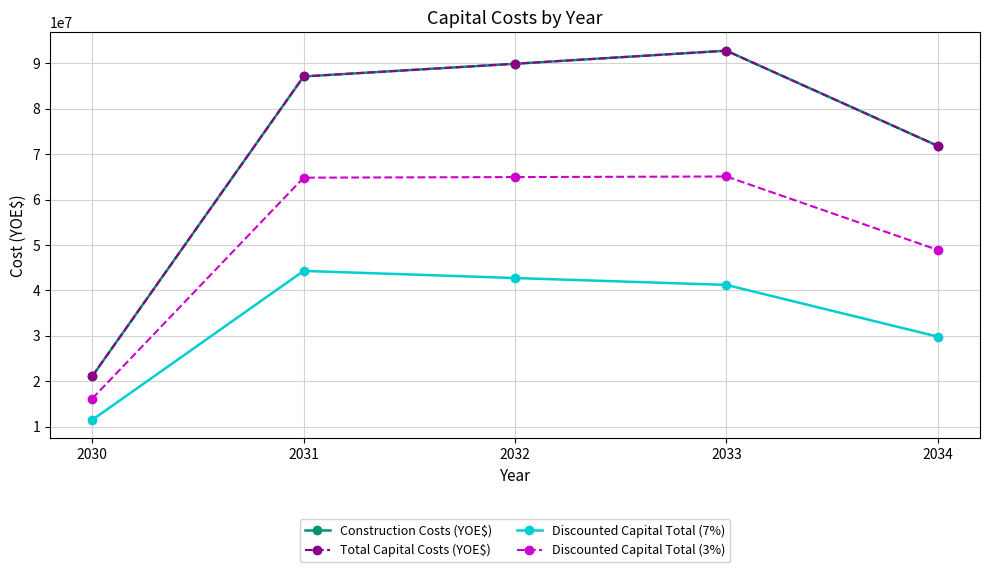

True or false: Discounted Capital Total (7%) and Construction Costs (YOE$) intersect in this chart.

False